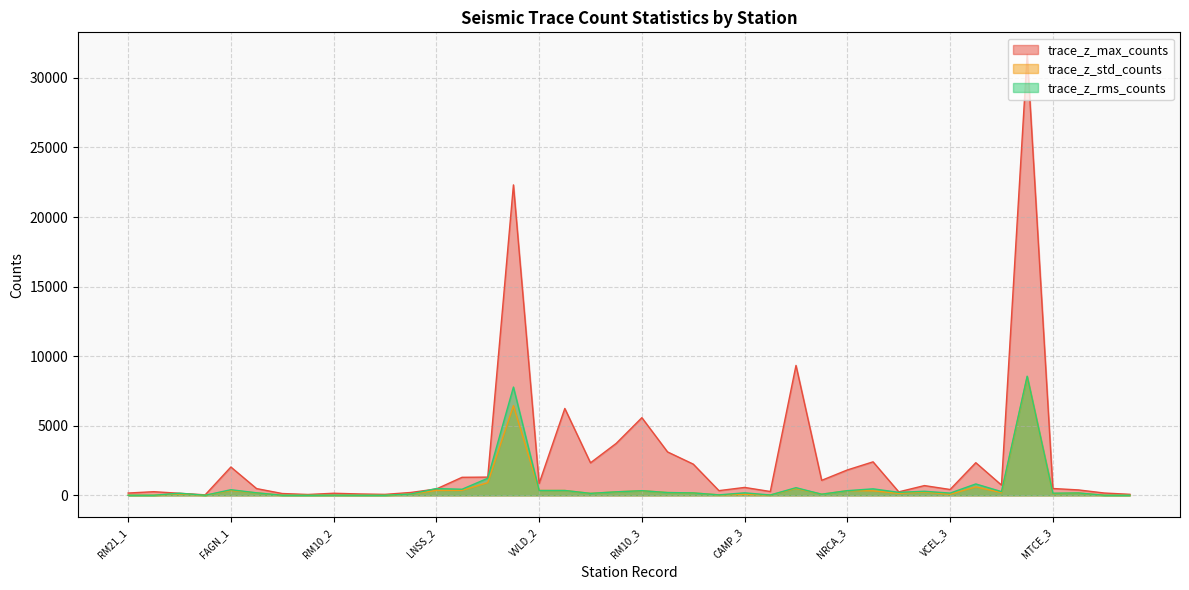

How many data points in trace_z_max_counts are above 570?

20